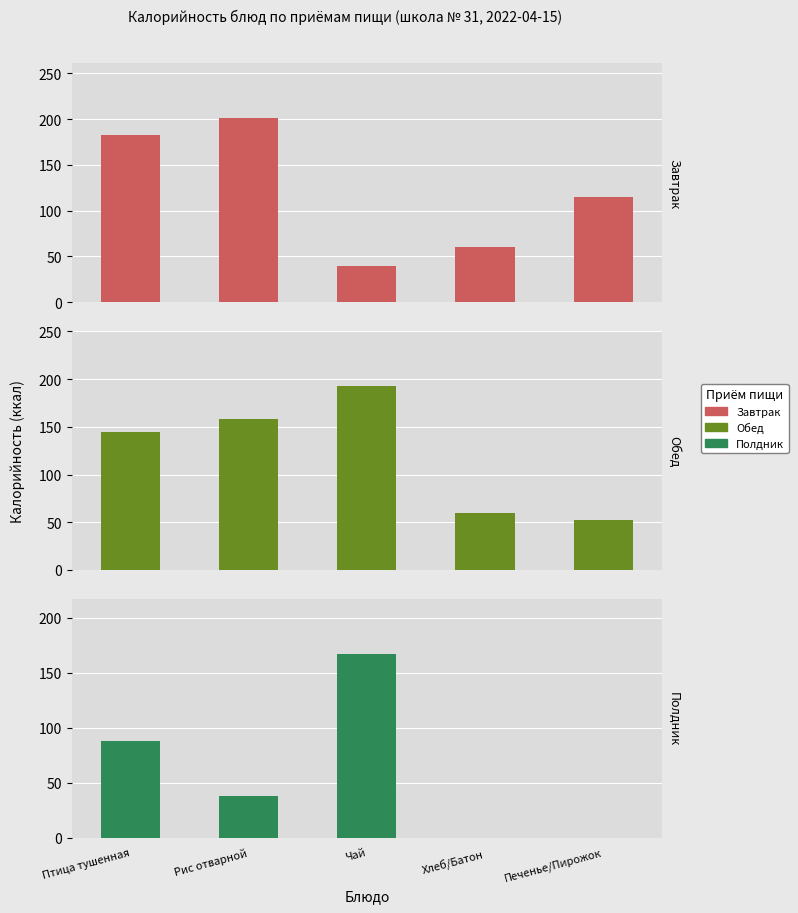

What position from the left is Печенье/Пирожок?

5